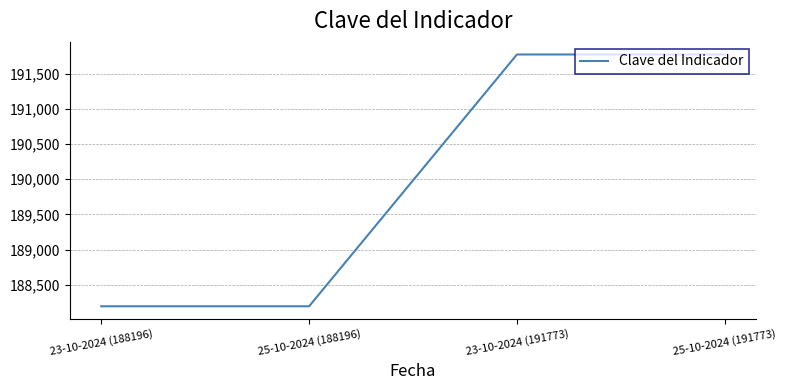

What is the minimum value shown in the chart?

188196